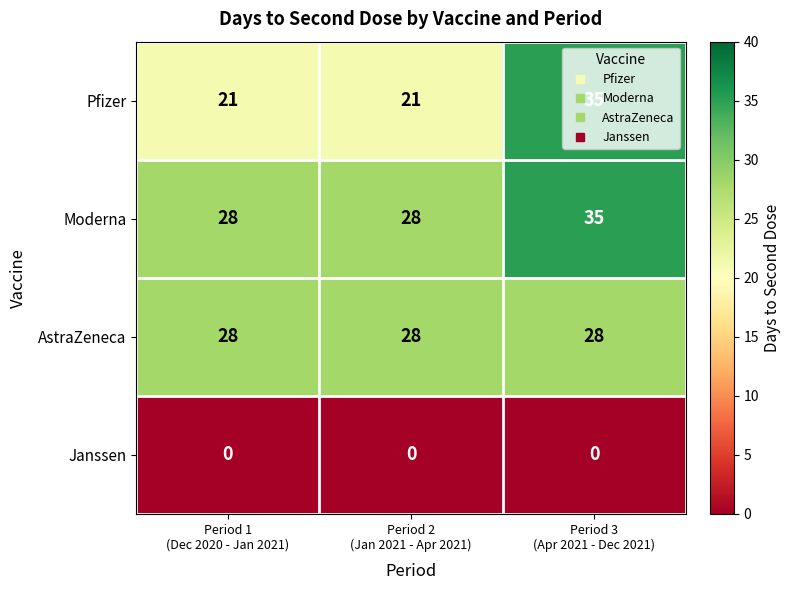

What is the sum of all Moderna values?

91